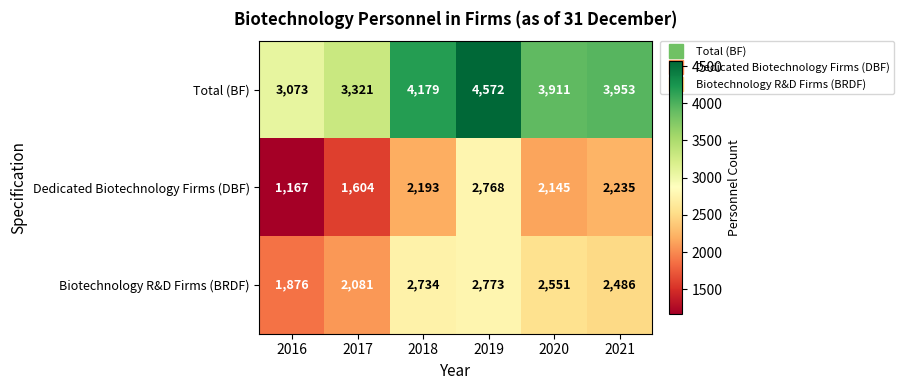

What is the difference between the maximum and minimum values in the Dedicated Biotechnology Firms (DBF) series?

1601